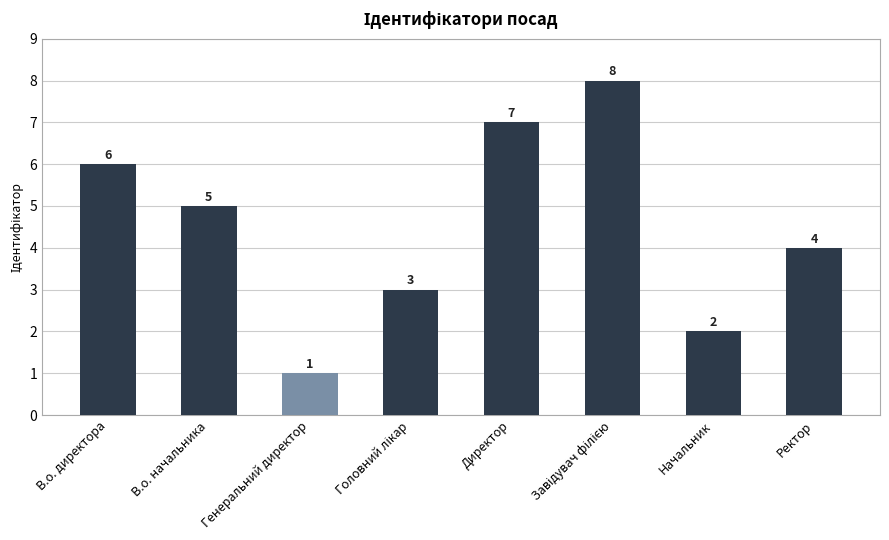

What position from the right is В.о. директора?

8